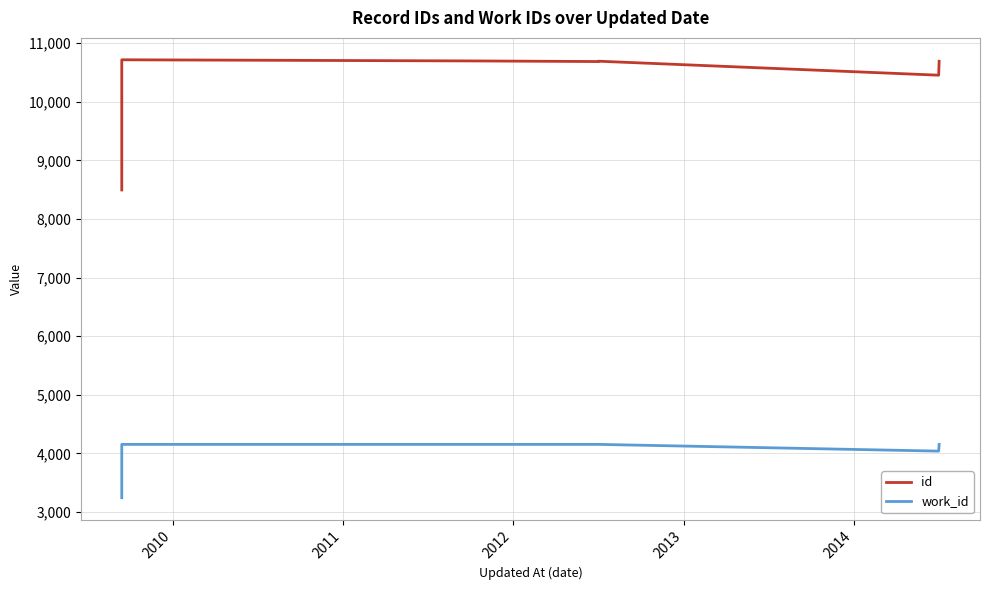

In work_id, how many points are lower than both neighbors (excluding endpoints)?

1